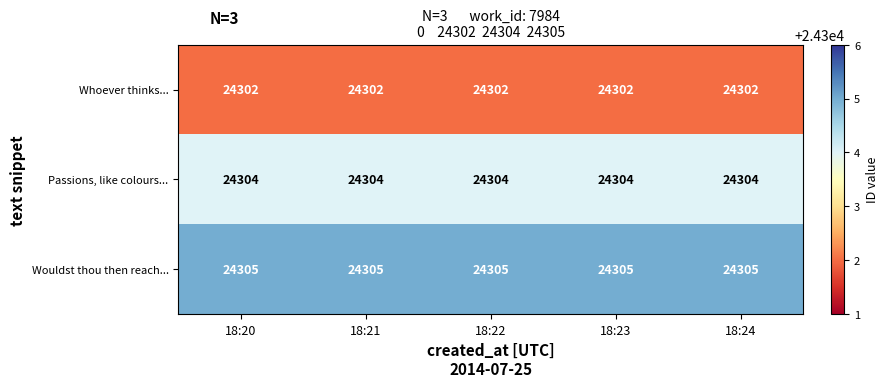

What is the maximum value shown in the chart?

24305